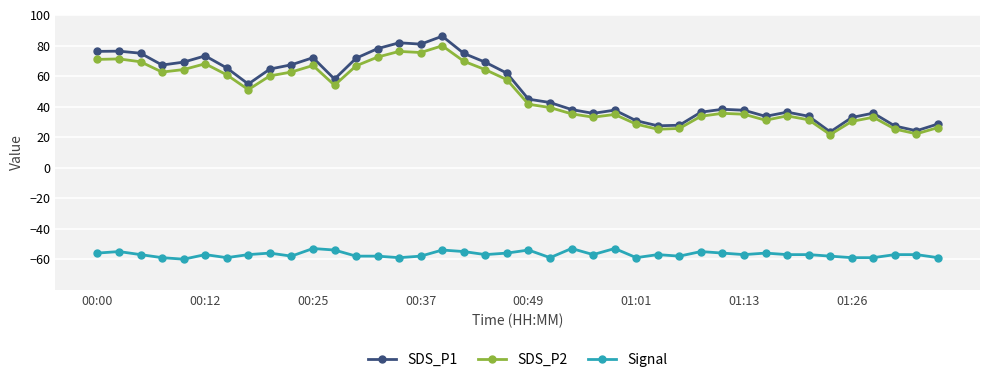

What is the value of the Signal point at the 27th from the left?

-57.0